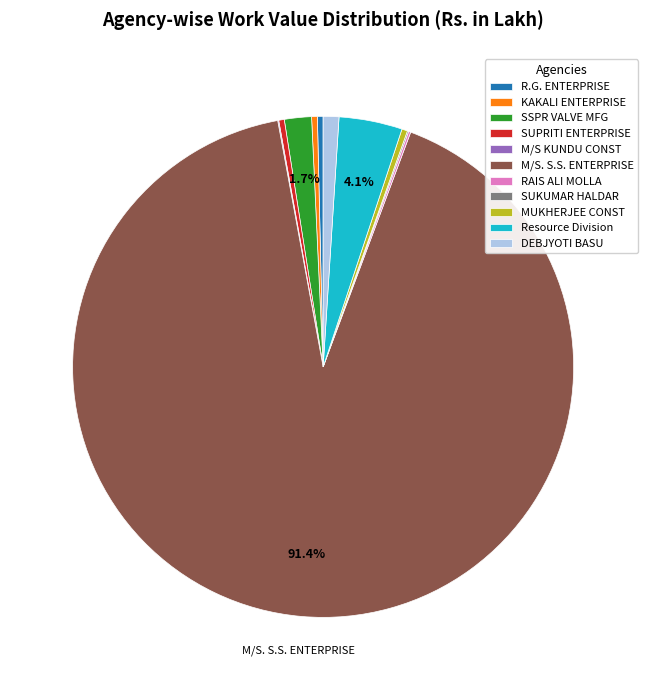

Does Resource Division account for over 50% of the chart?

No